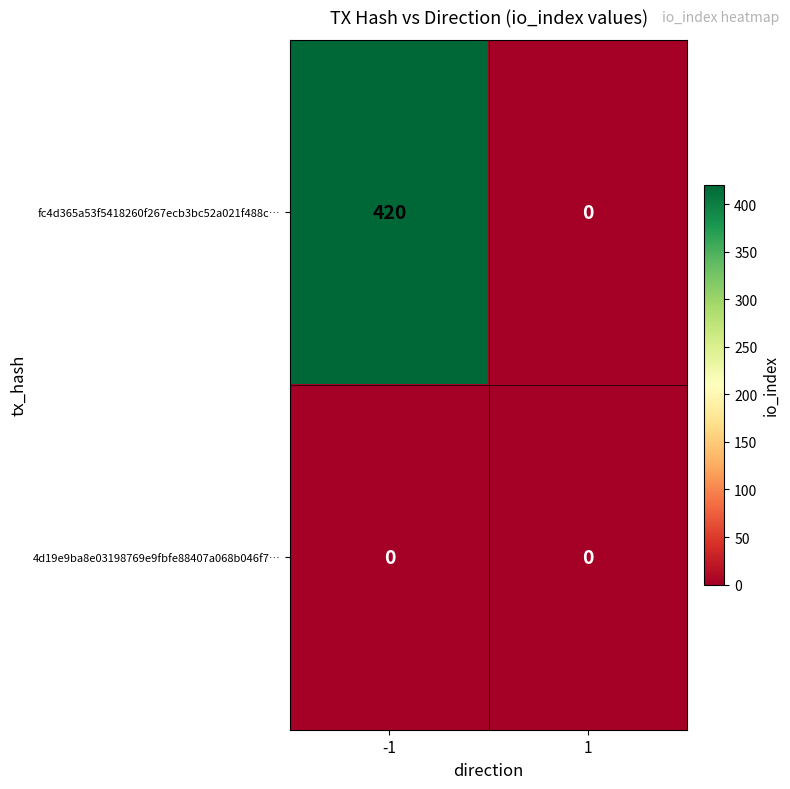

Reading left to right, what are all the values shown in this chart?

fc4d365a53f5418260f267ecb3bc52a021f488c…: -1=420	1=0
4d19e9ba8e03198769e9fbfe88407a068b046f7…: -1=0	1=0